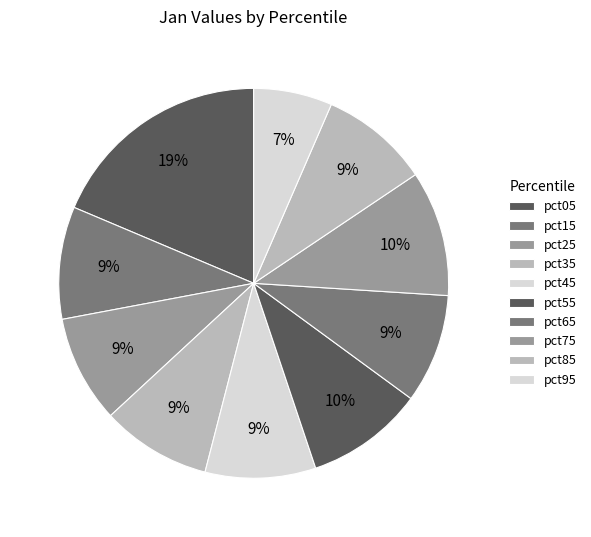

To the nearest percent, what is the difference between the largest and smallest slice percentages?

12%